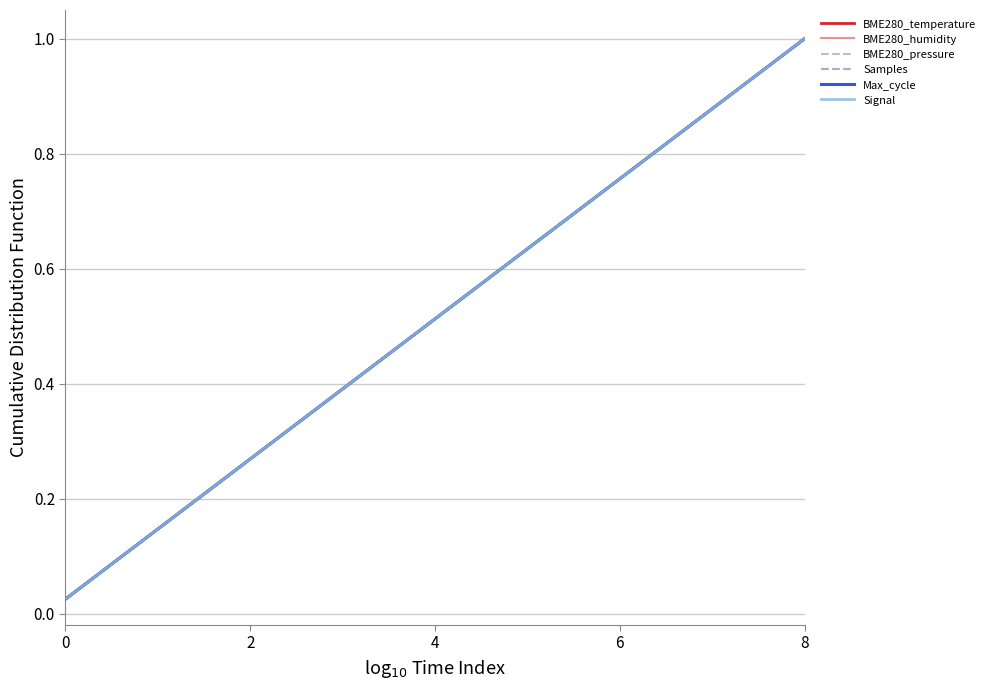

How many lines are shown in the chart?

6